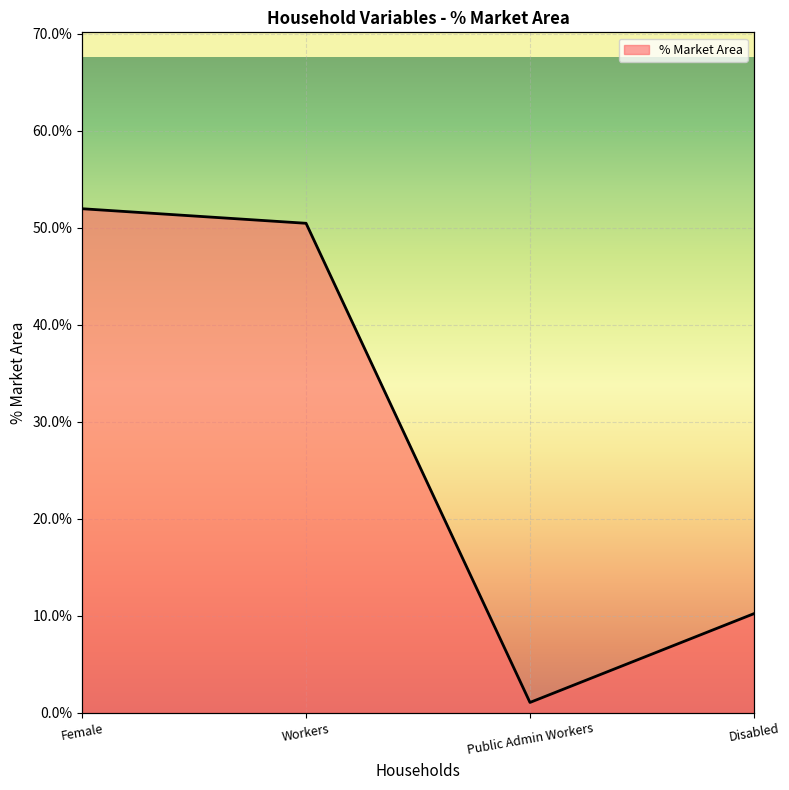

Reading left to right, list all the values displayed in this chart.

0.5	0.5	0.0	0.1